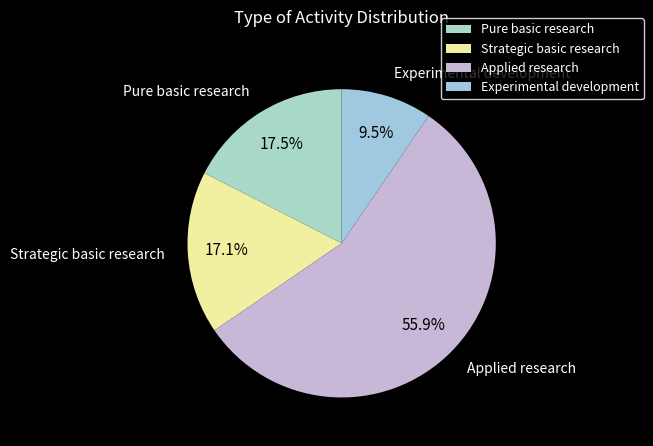

Does Strategic basic research account for over 50% of the chart?

No